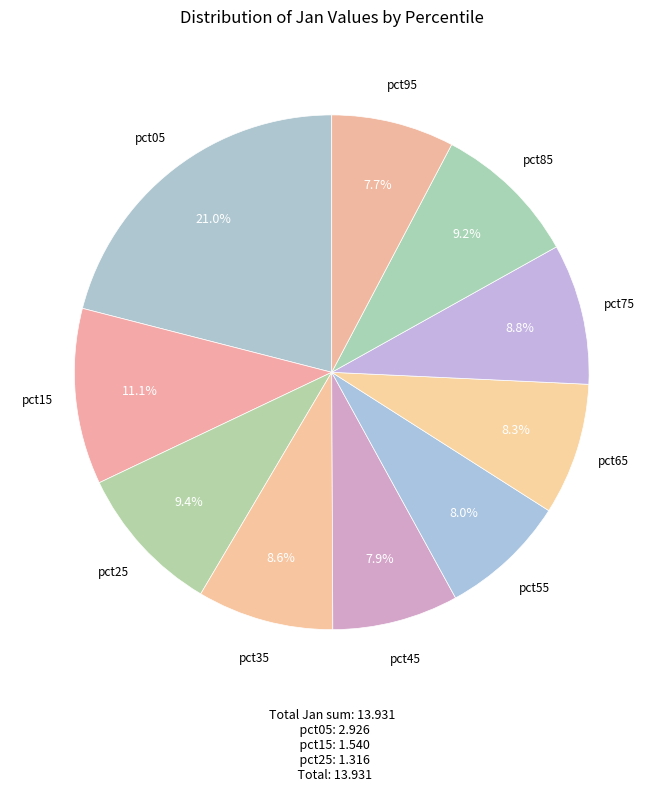

How many slices are in this pie chart?

10